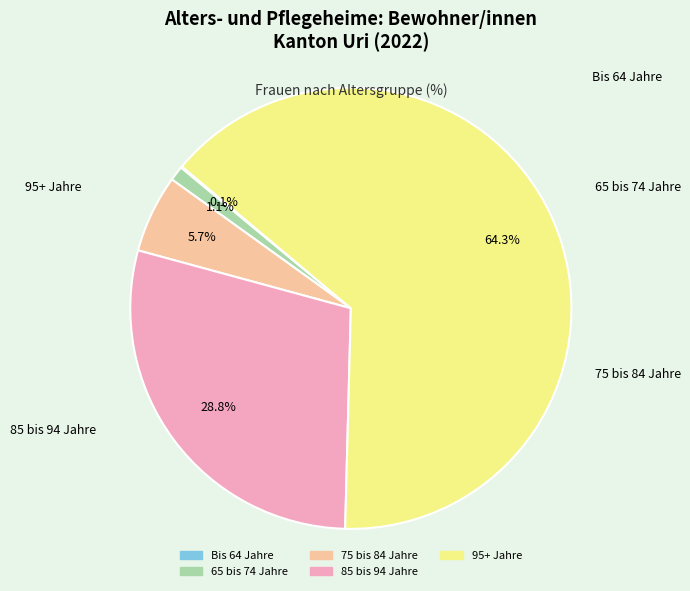

What is the total percentage of 75 bis 84 Jahre and 95+ Jahre?

70.0%